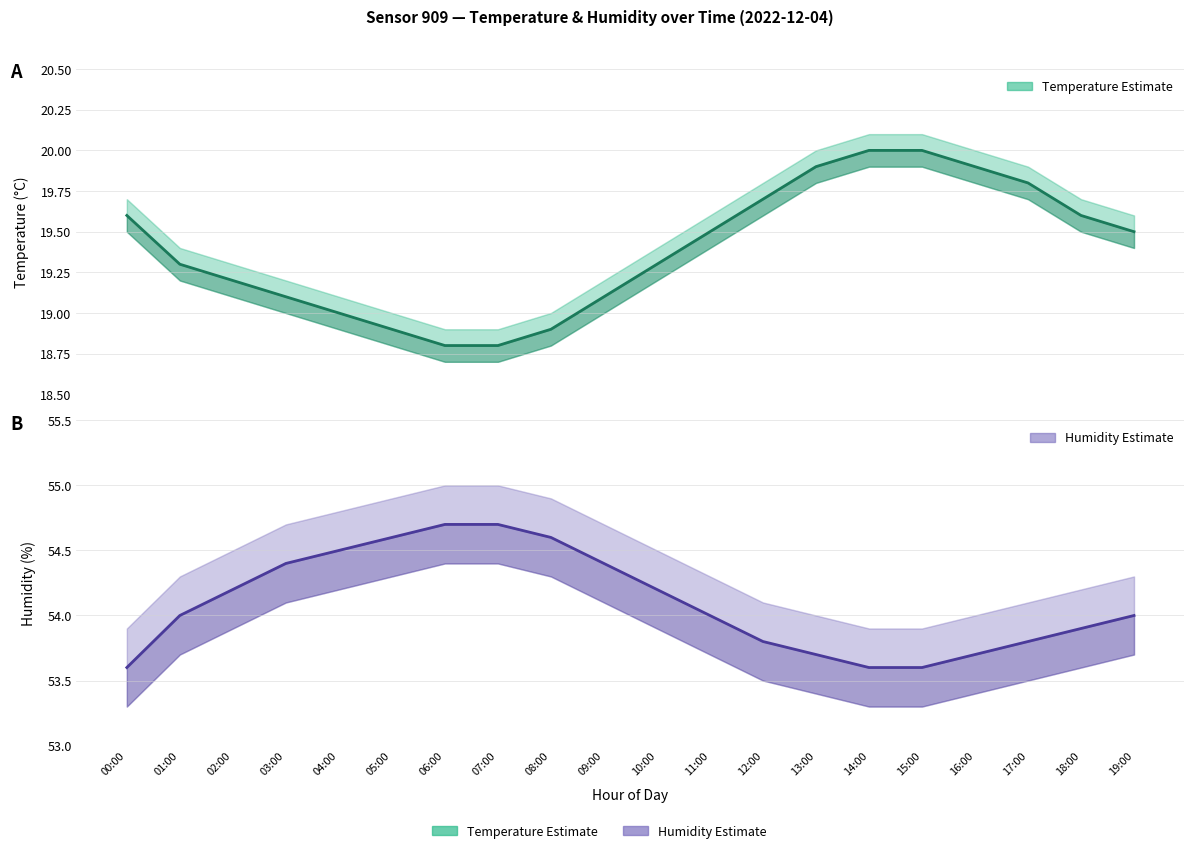

At which label is temperature closest to 19?

04:00